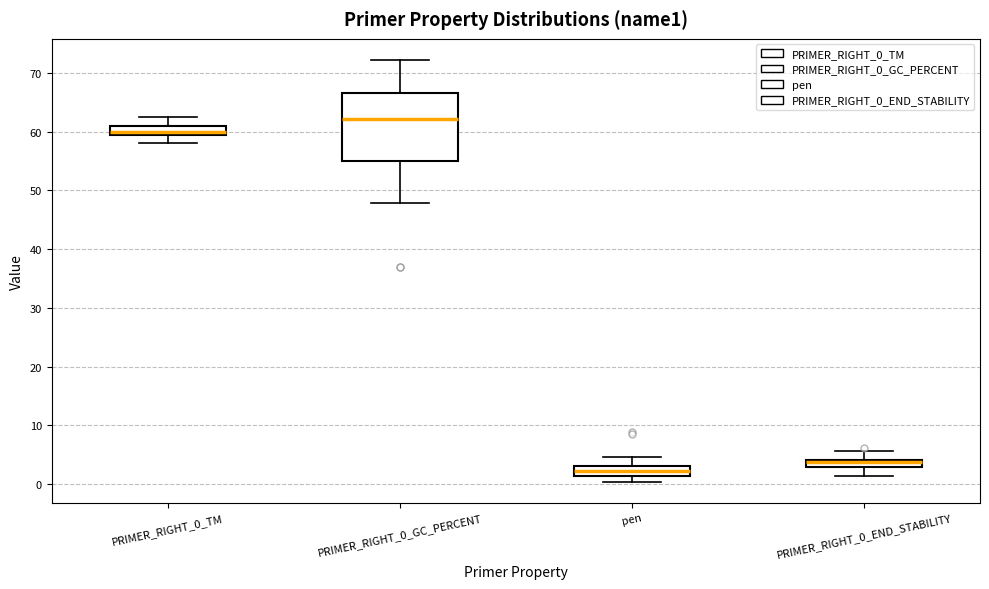

Which box has the lowest median line?

pen